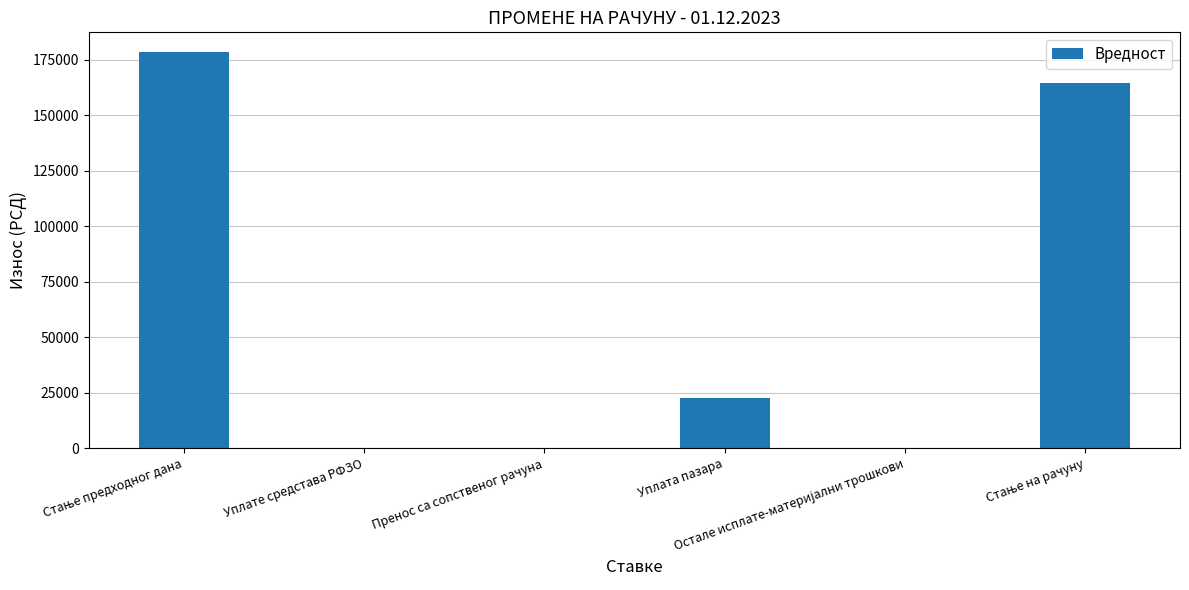

What is the sum of all values?

365410.7